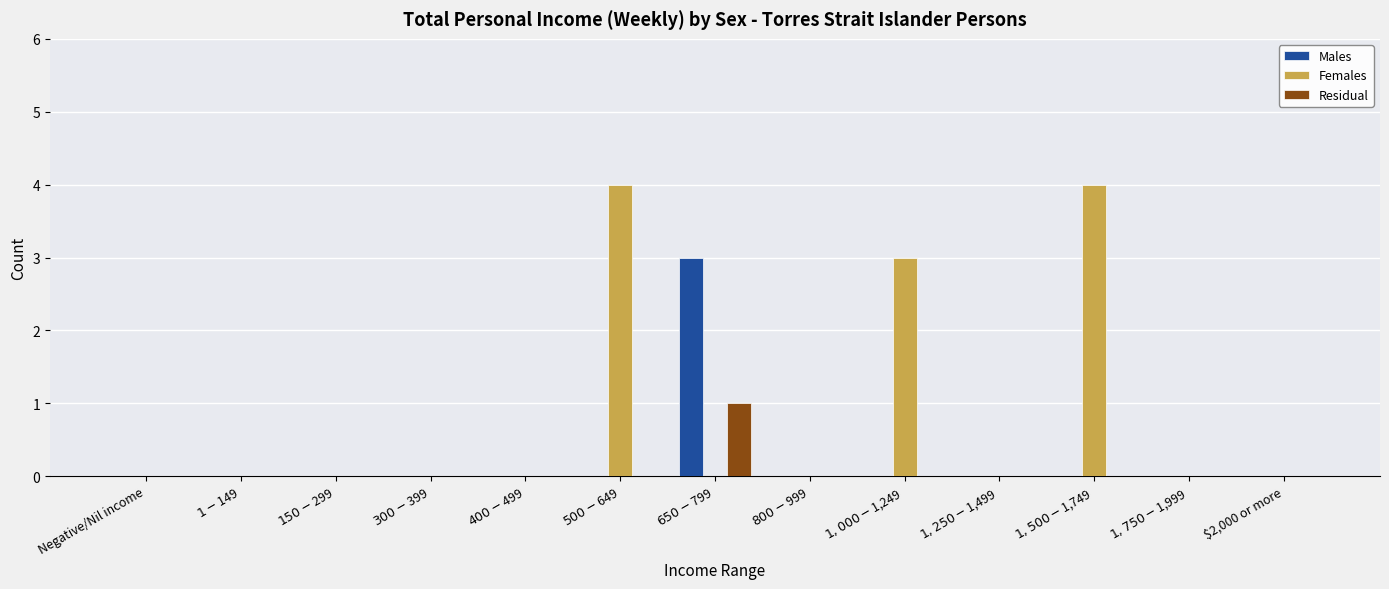

How many groups of bars are there?

13